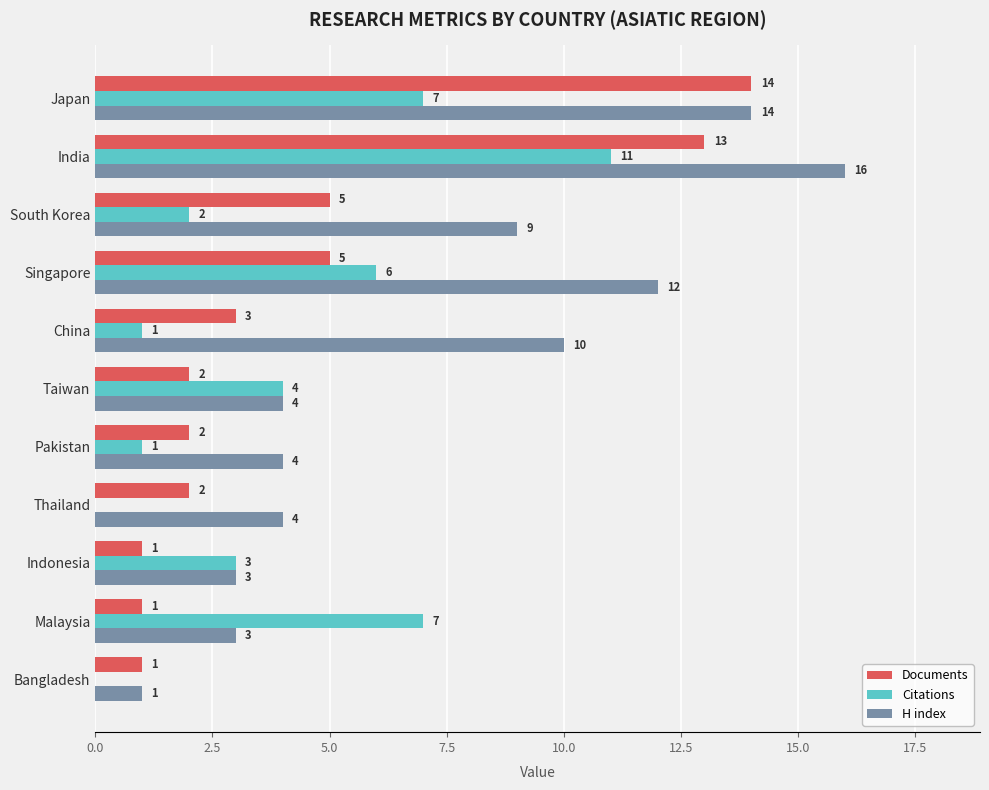

At which label does Documents reach its peak?

Japan